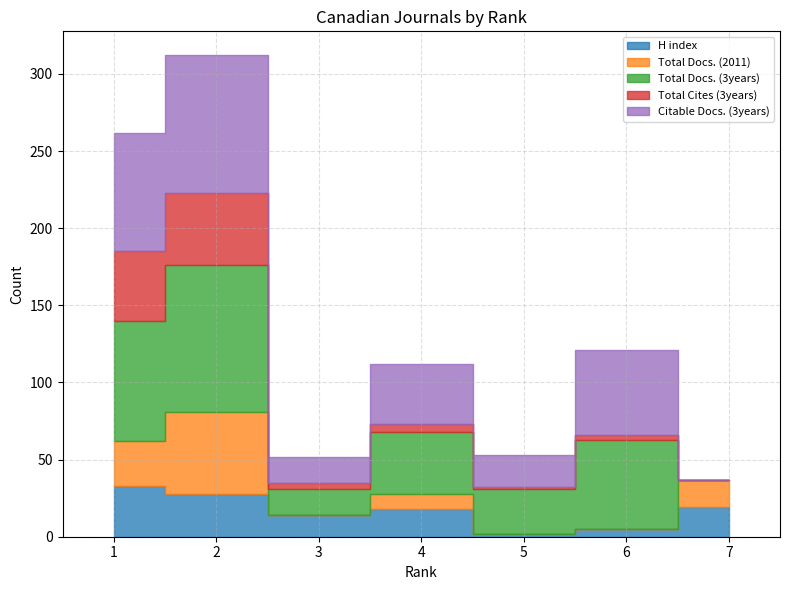

At which category is the sum across all series the highest?

2